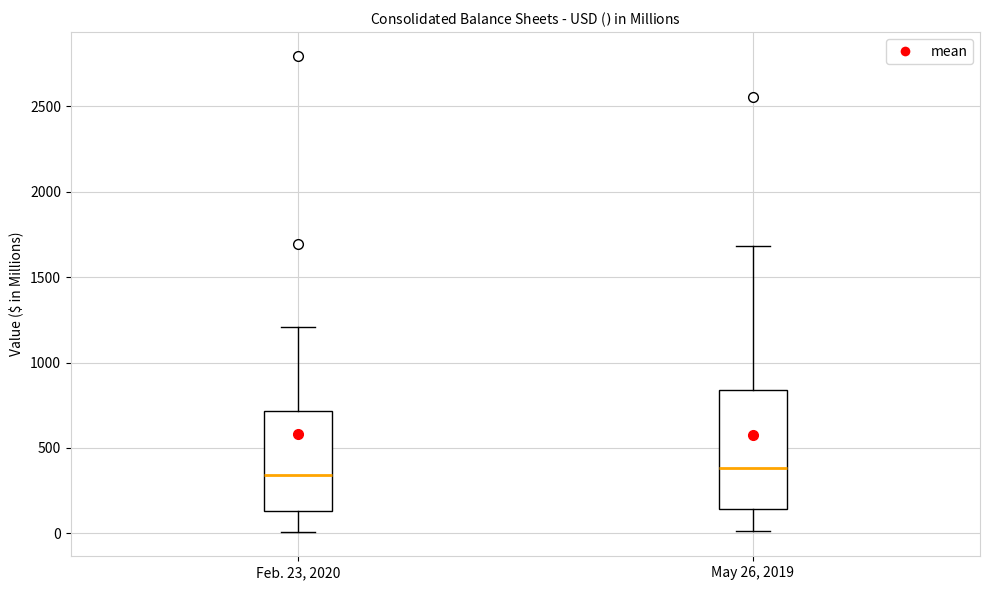

Where is the upper edge of the box for Feb. 23, 2020 on the y-axis? The values are not printed on the chart, so give them approximately, as read against the axis.

700